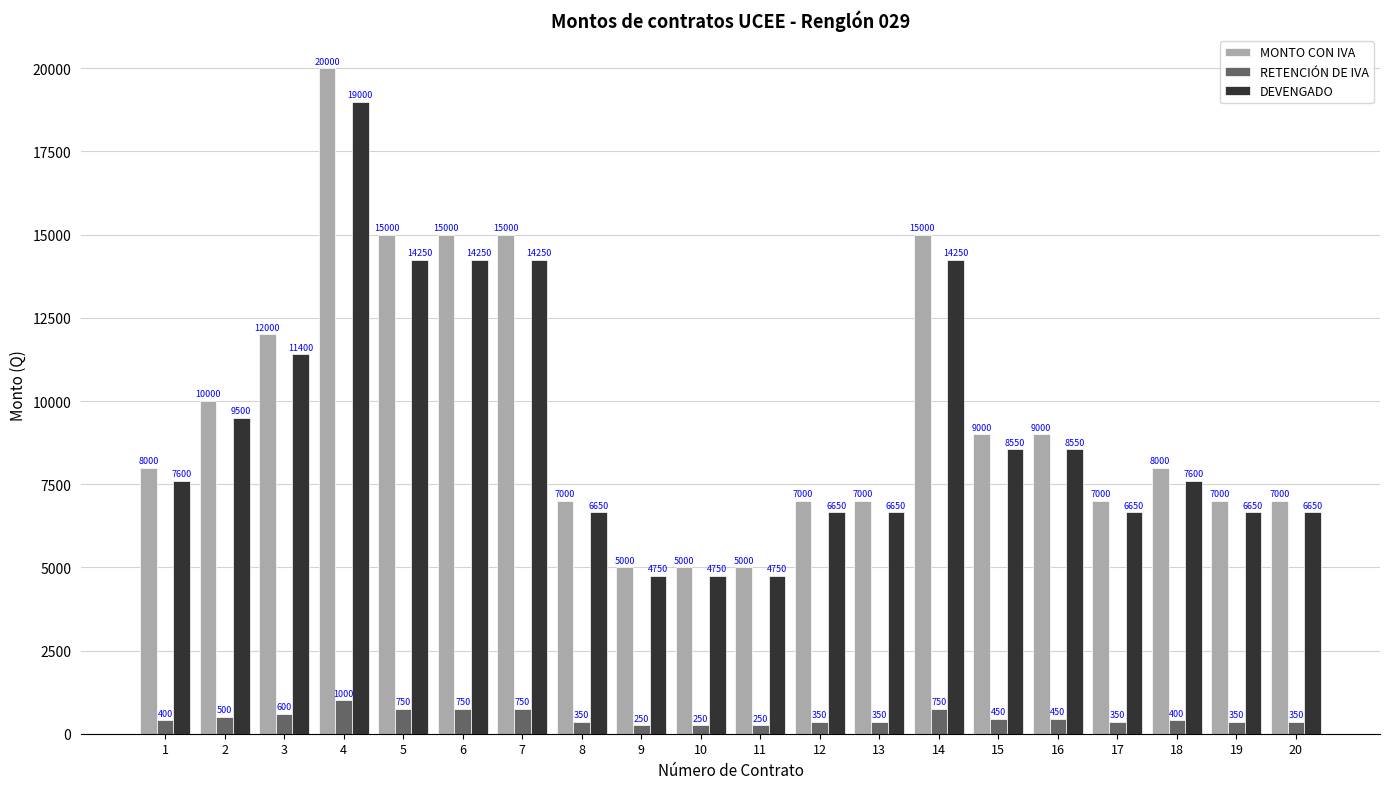

What is the minimum value shown in the chart?

250